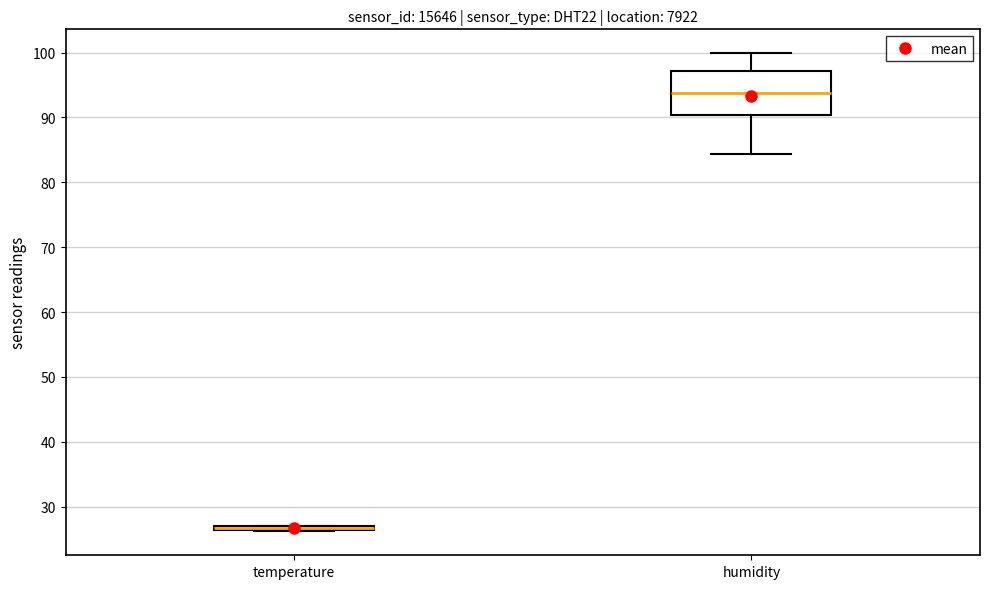

Which box is the tallest, from its lower edge to its upper edge?

humidity